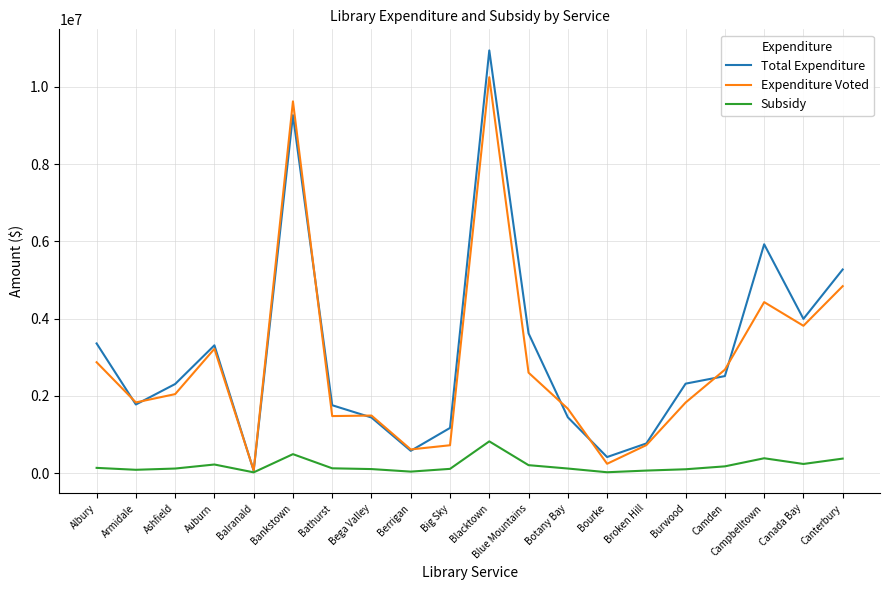

Is the value of Total Expenditure at Berrigan greater than the value of Subsidy at Botany Bay?

Yes